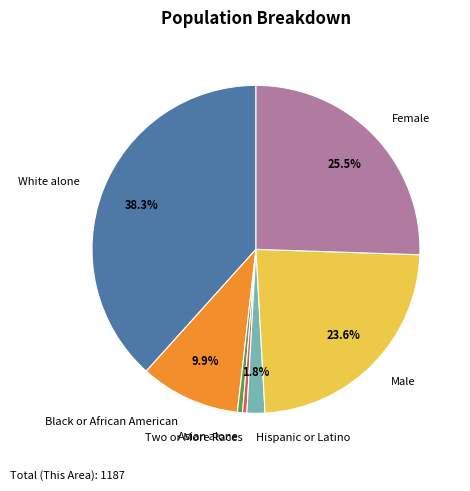

What percentage is the Hispanic or Latino slice, to the nearest percent?

2%